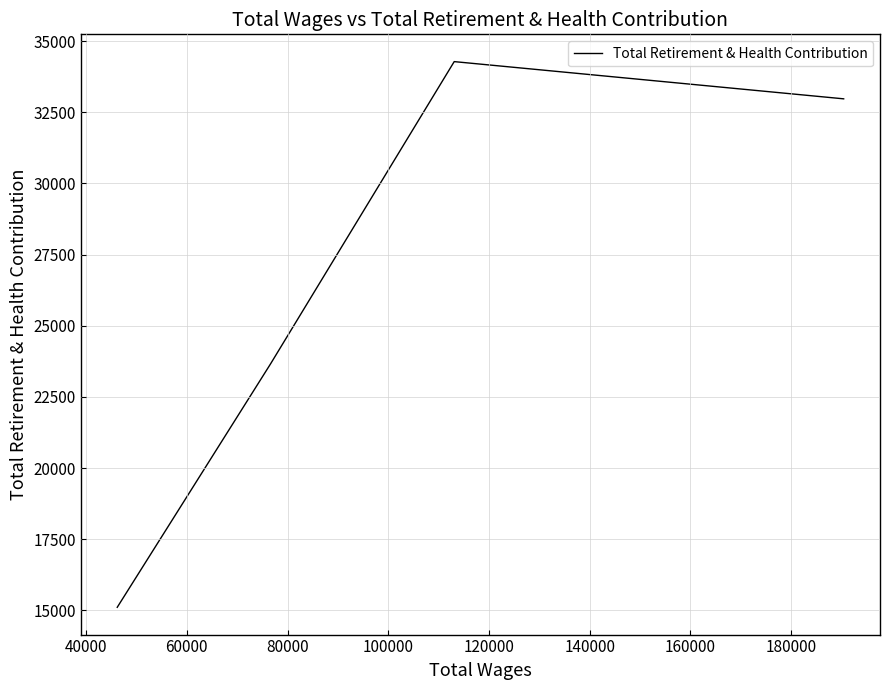

How many values are below 32970?

2